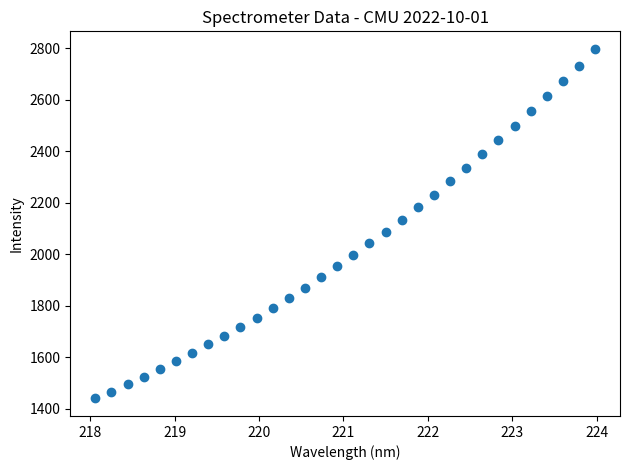

What is the range of X values (max minus min)?

5.9